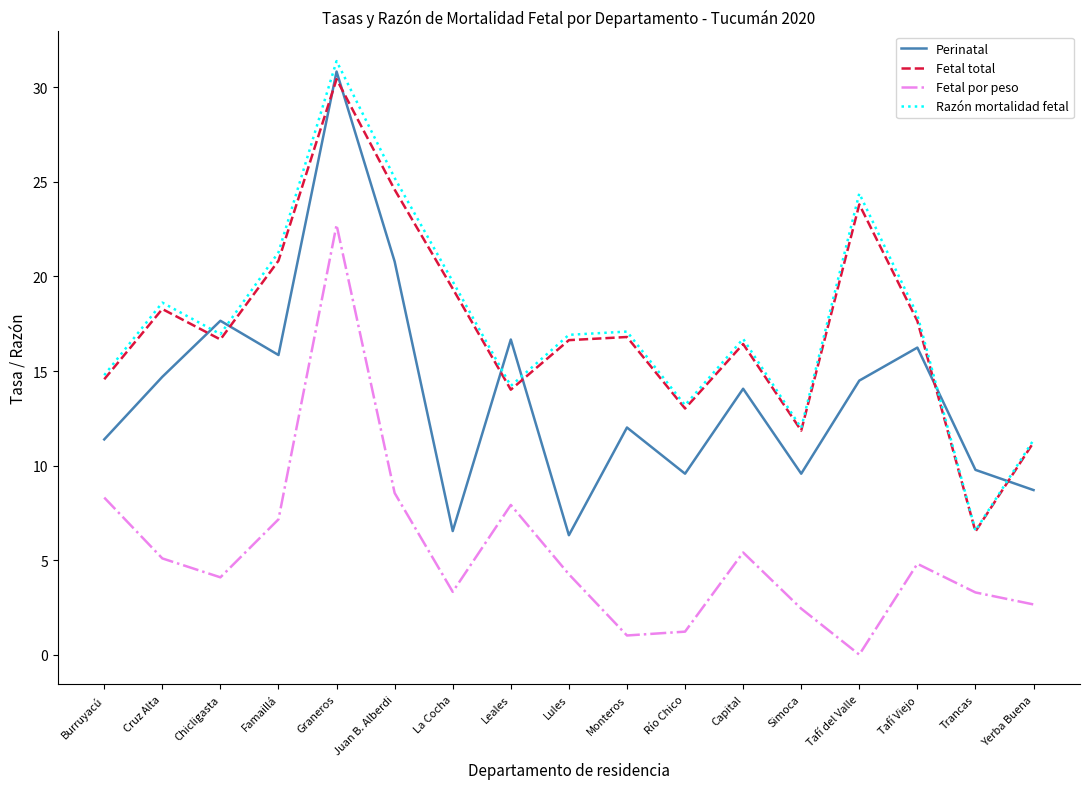

What is the maximum value for Fetal por peso?

22.7